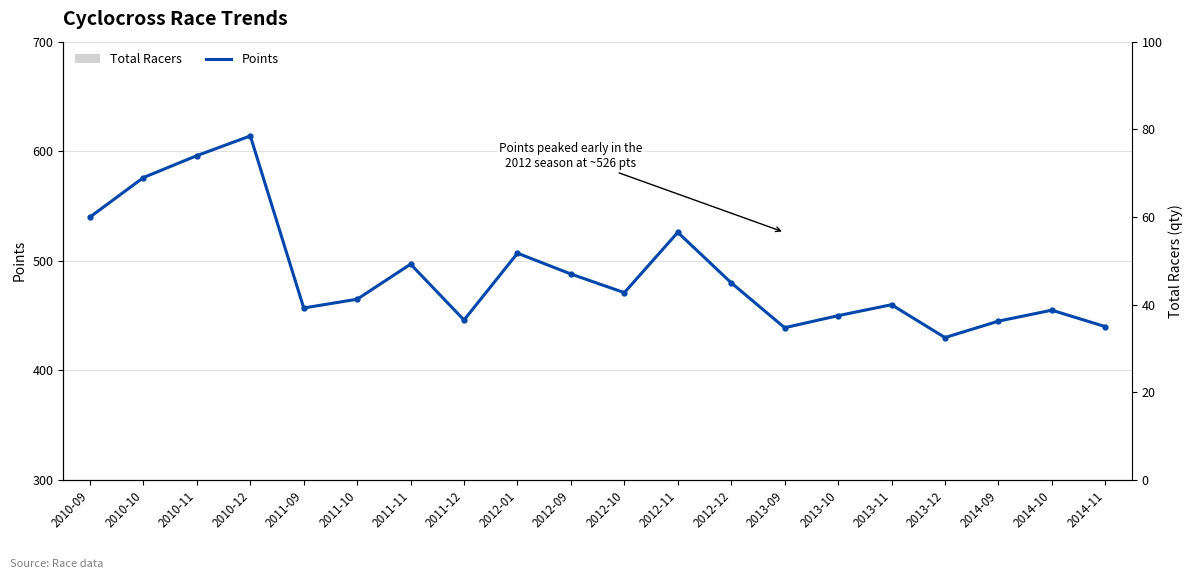

What is the label of the 5th point from the left?

2011-09